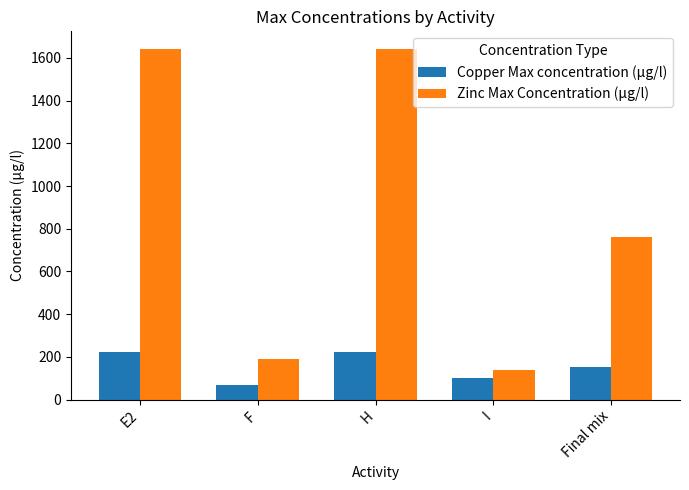

Which category has the lowest value in the Zinc Max Concentration (µg/l) series?

I